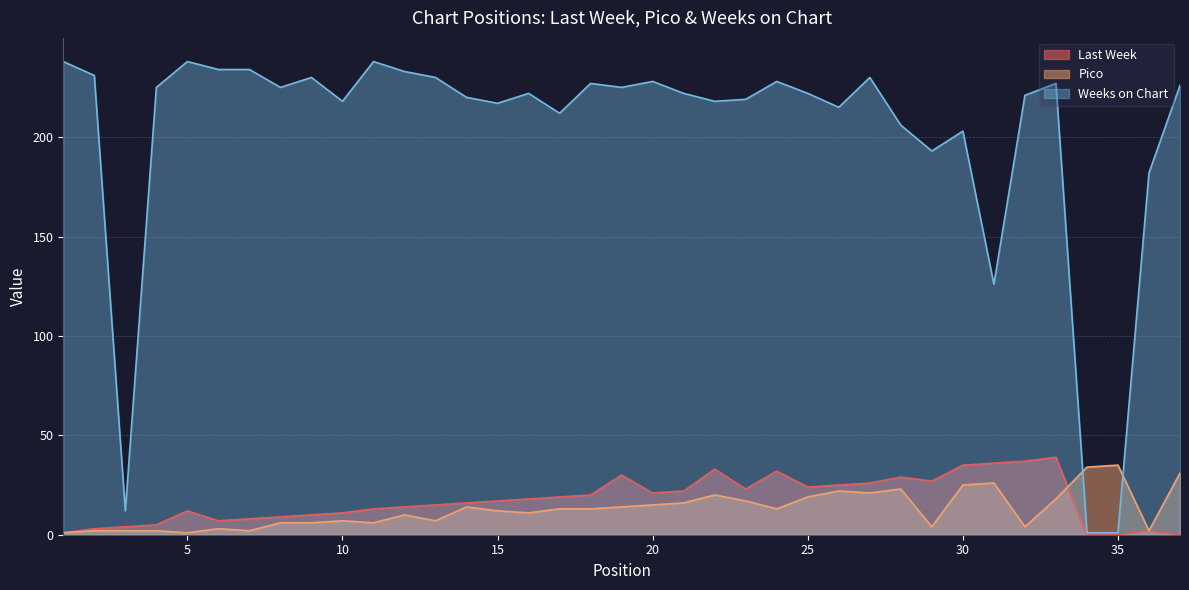

What are all the series names shown in the legend?

Last Week, Pico, Weeks on Chart